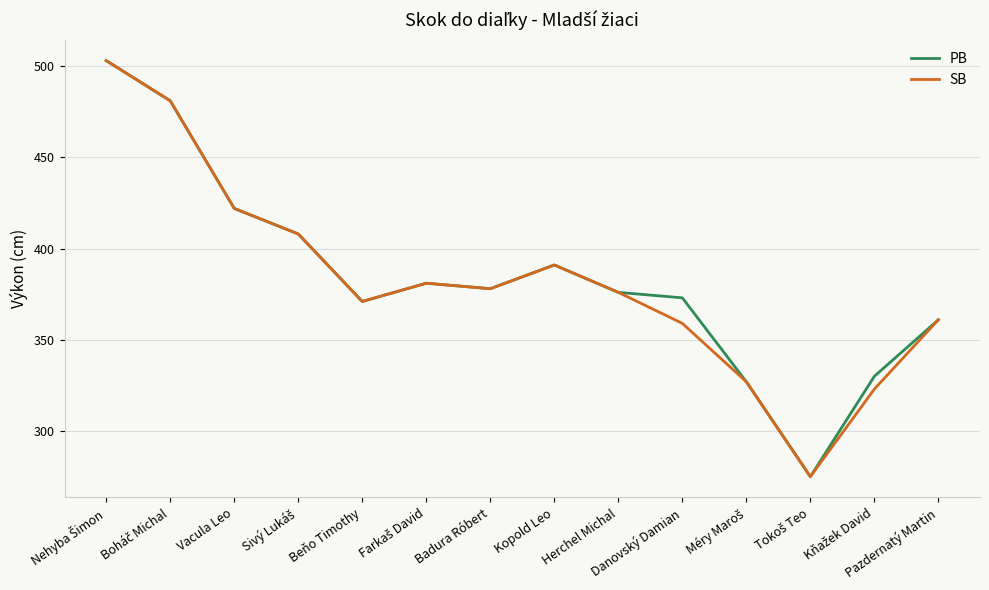

What is the total value across all series at Herchel Michal?

752